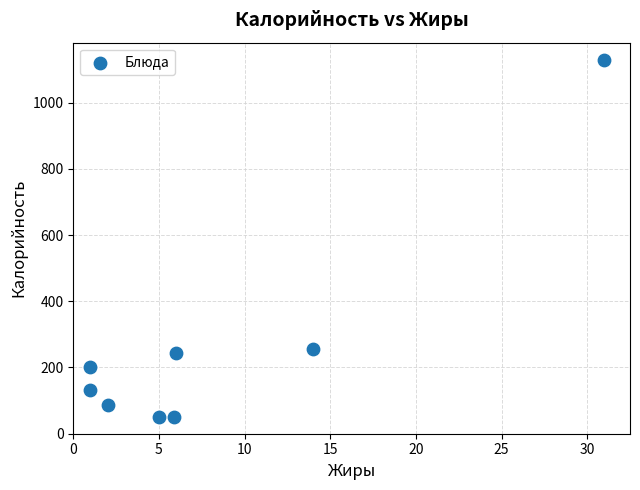

What is the range of Y values (max minus min)?

1075